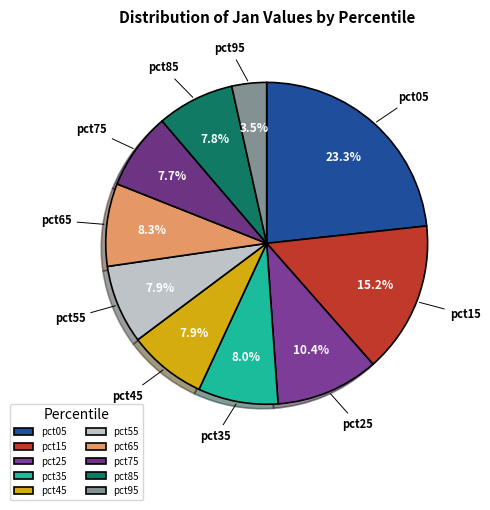

Between pct75 and pct15, which is larger?

pct15